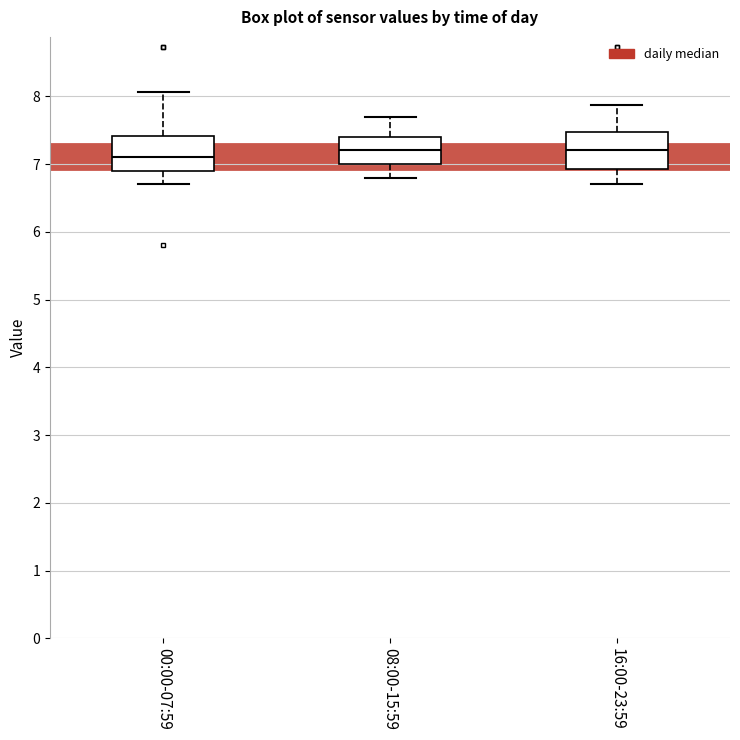

Which box has the lowest median line?

00:00-07:59